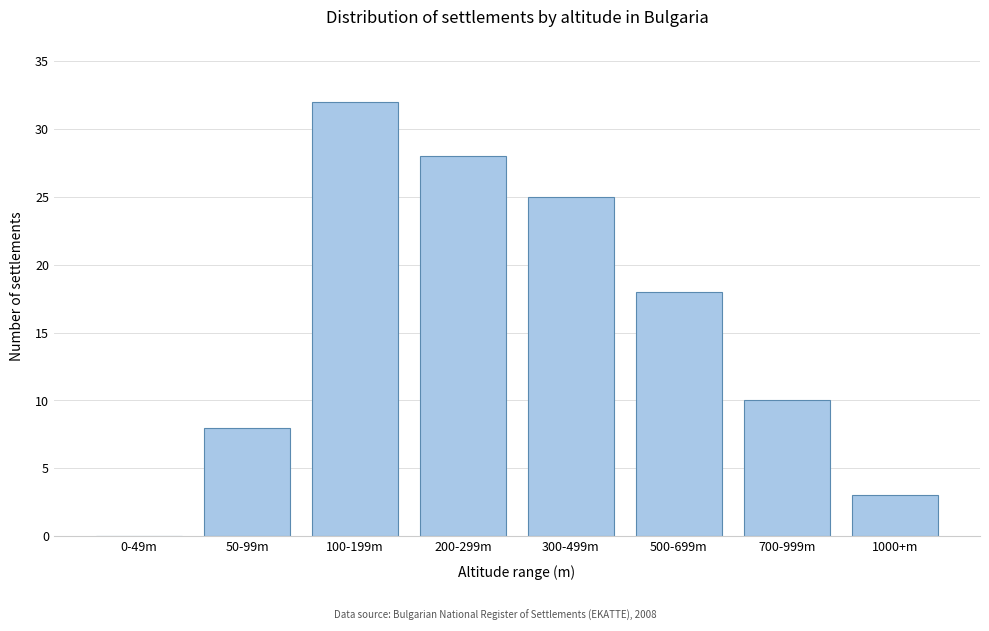

Reading left to right, what are all the values shown in this chart?

0-49m=0	50-99m=8	100-199m=32	200-299m=28	300-499m=25	500-699m=18	700-999m=10	1000+m=3